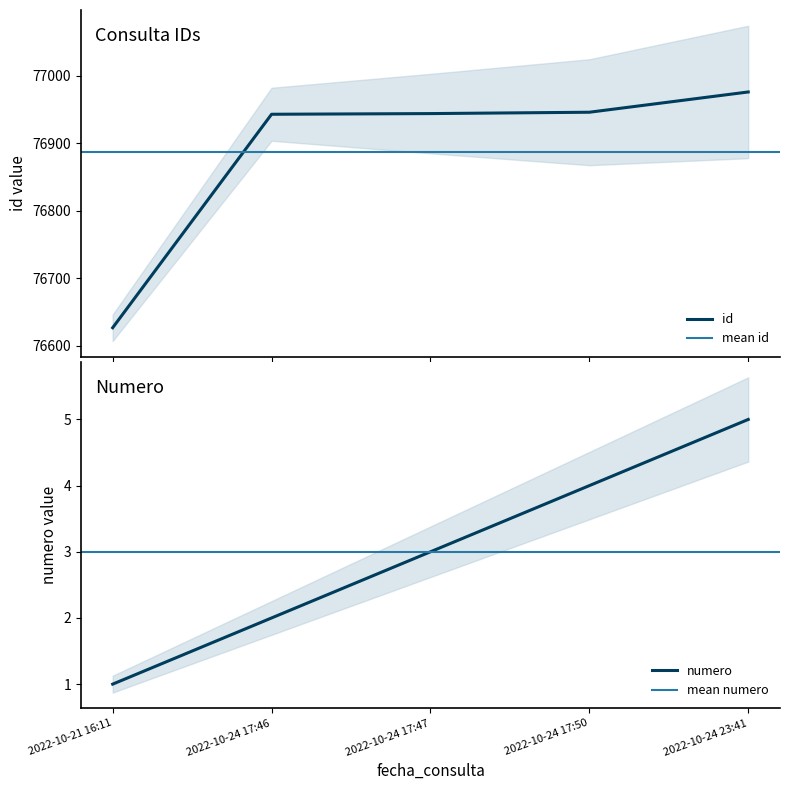

What is the maximum value for id?

76976